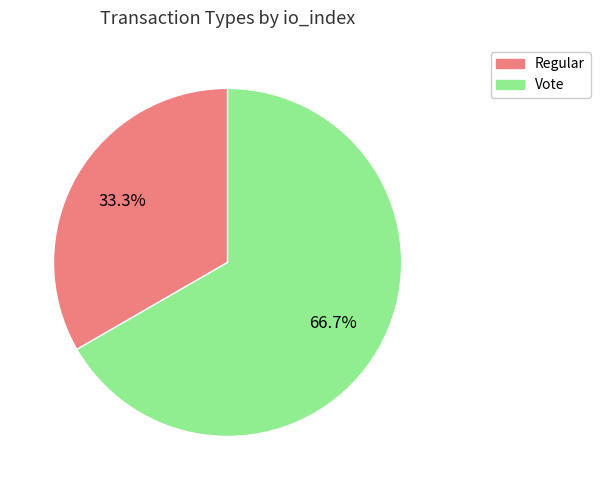

To the nearest percent, what is the average slice percentage?

50%